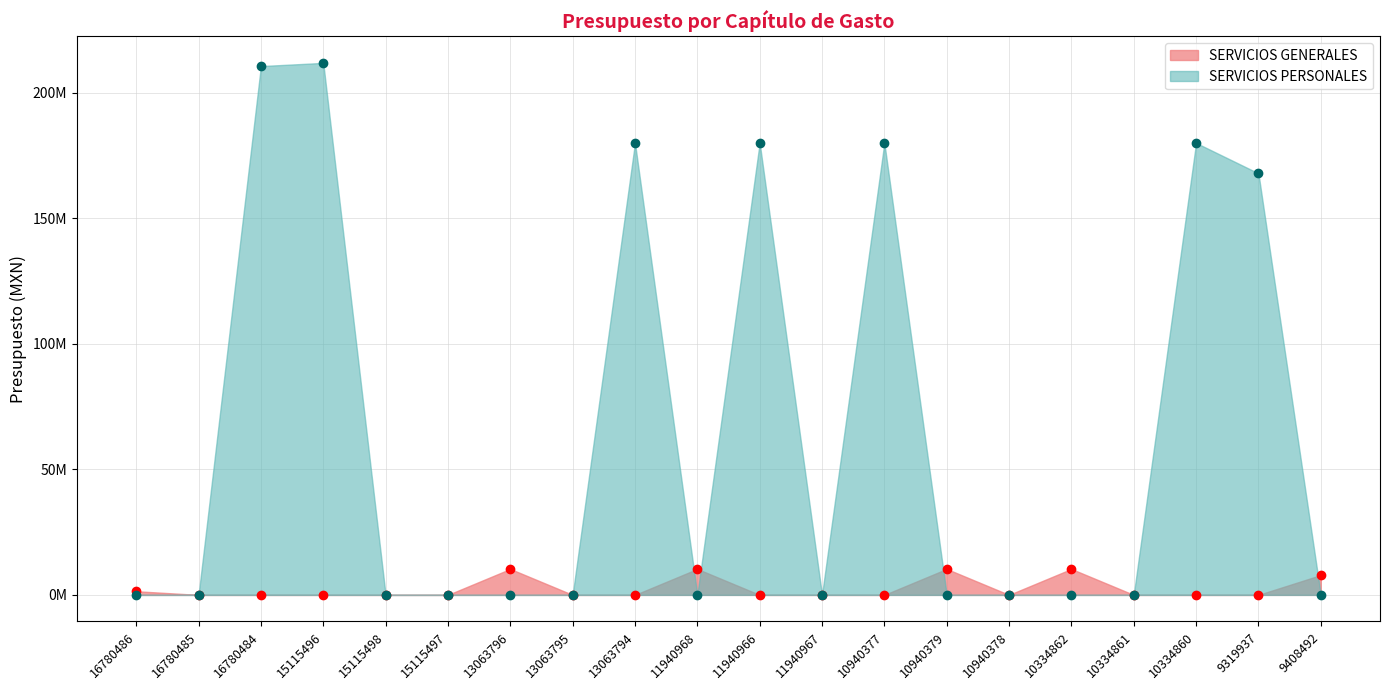

What is the average value of the SERVICIOS GENERALES series?

2532711.1